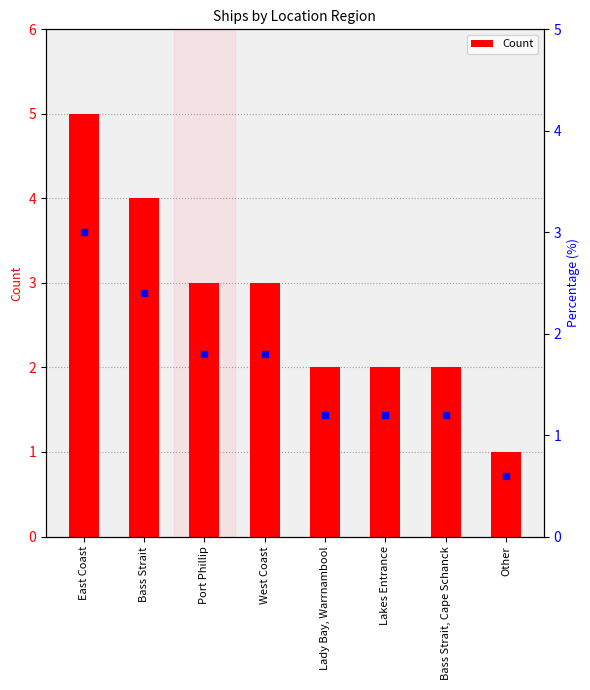

What is the ratio of the value at West Coast to the value at Bass Strait, Cape Schanck?

1.5